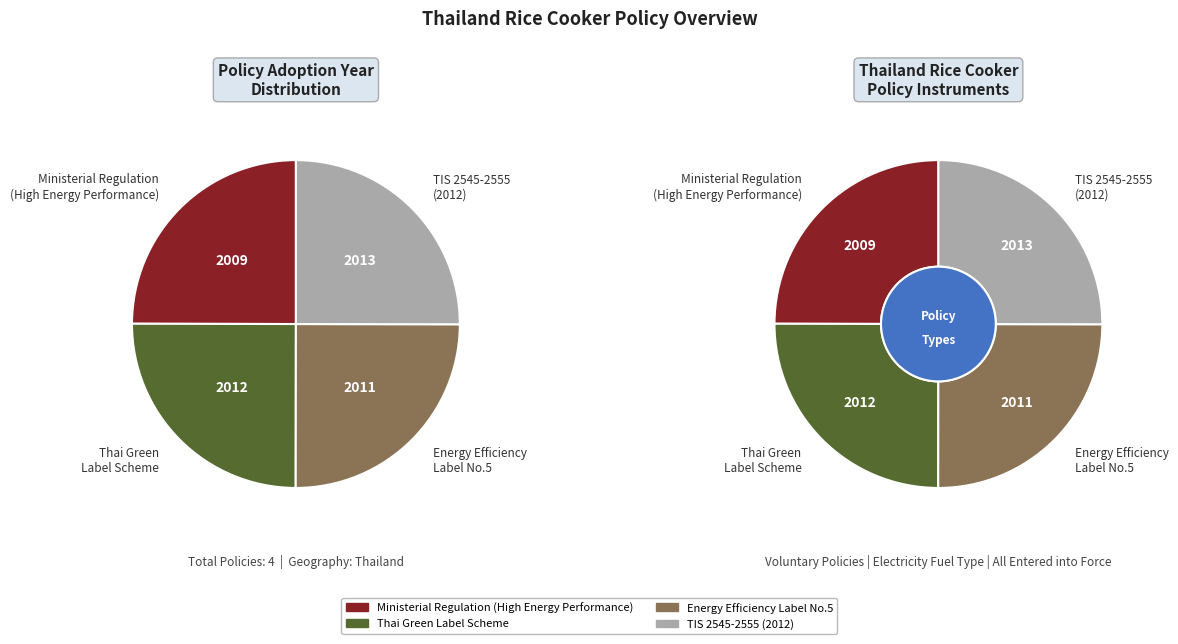

Which category has the smallest portion of the pie?

Ministerial Regulation
(High Energy Performance)